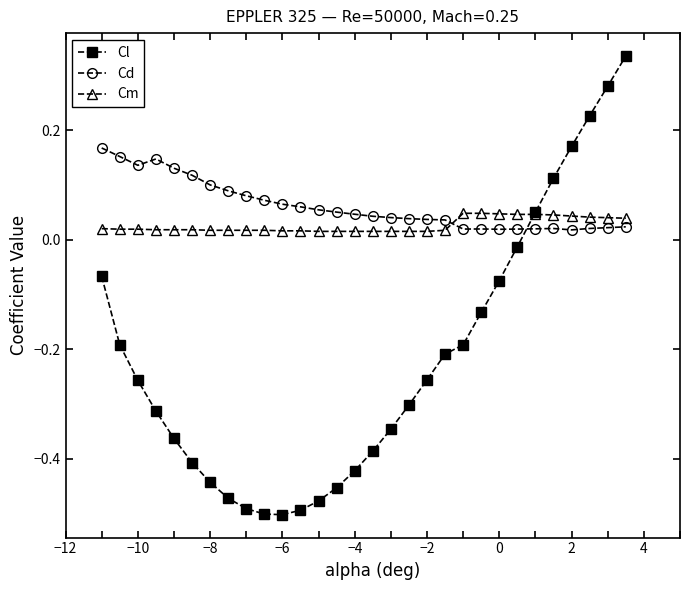

Rank the series by their maximum value, from highest to lowest.

Cl, Cd, Cm